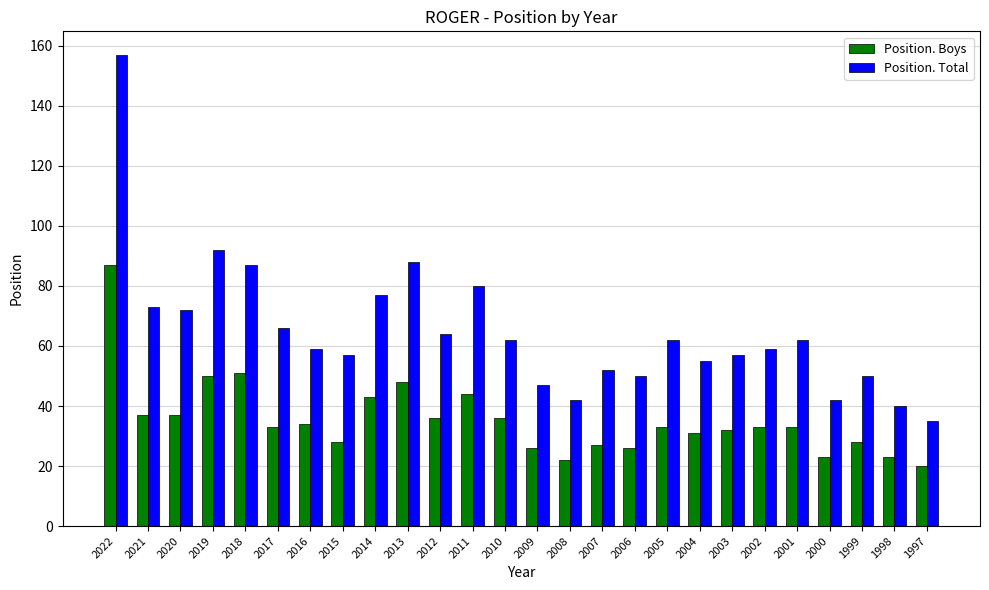

Between 2018 and 2004, which series saw the biggest shift?

Position. Total